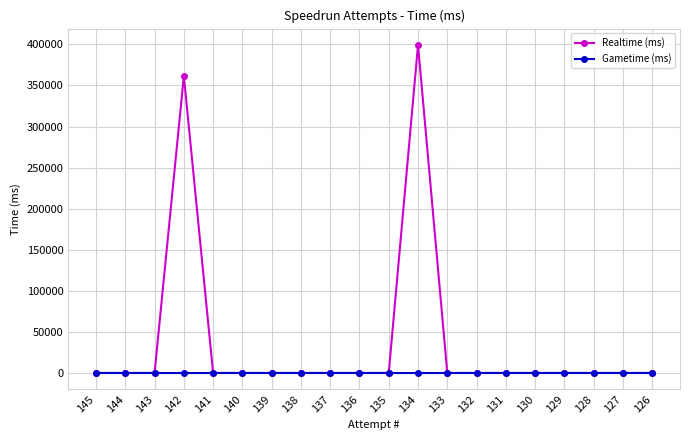

List the series in order of their peak value, highest first.

Realtime (ms), Gametime (ms)